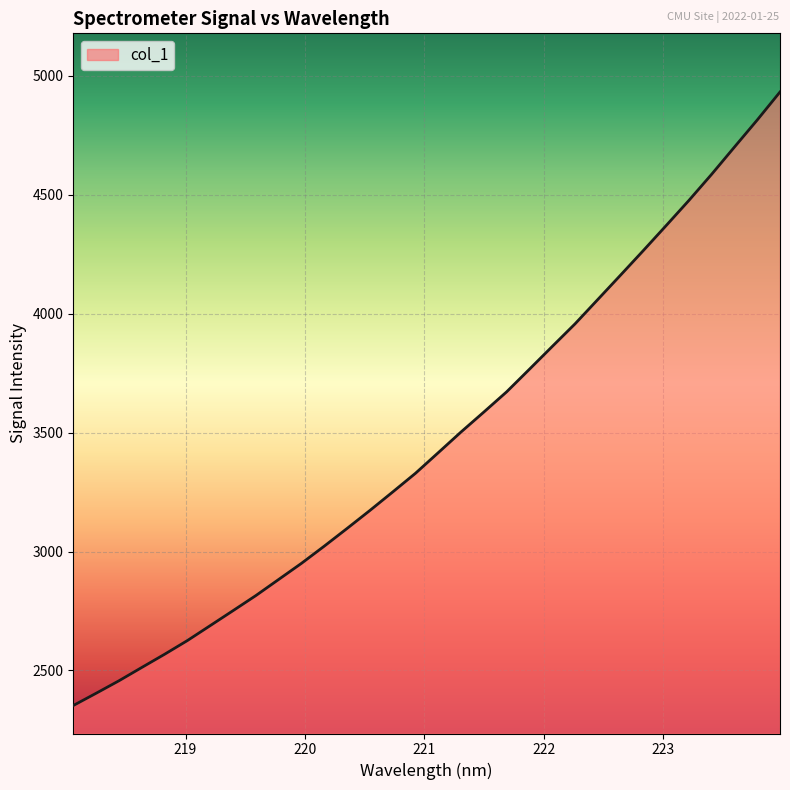

What is the smallest value displayed?

2352.4